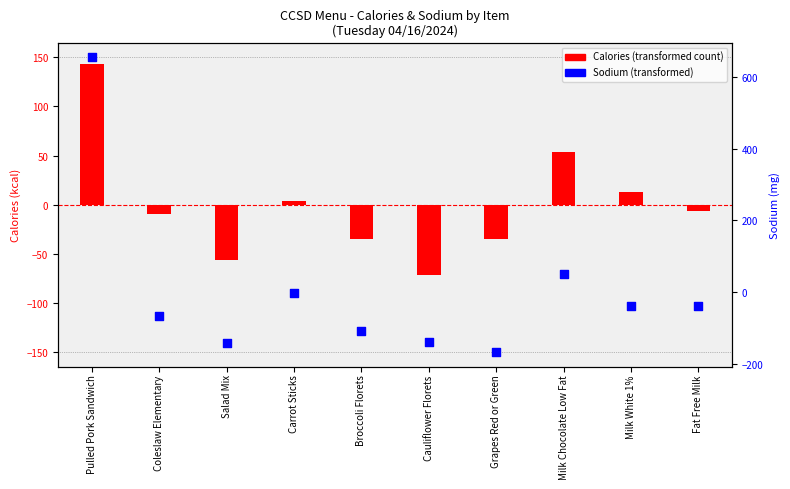

What is the total value across all series at Cauliflower Florets?

-210.9